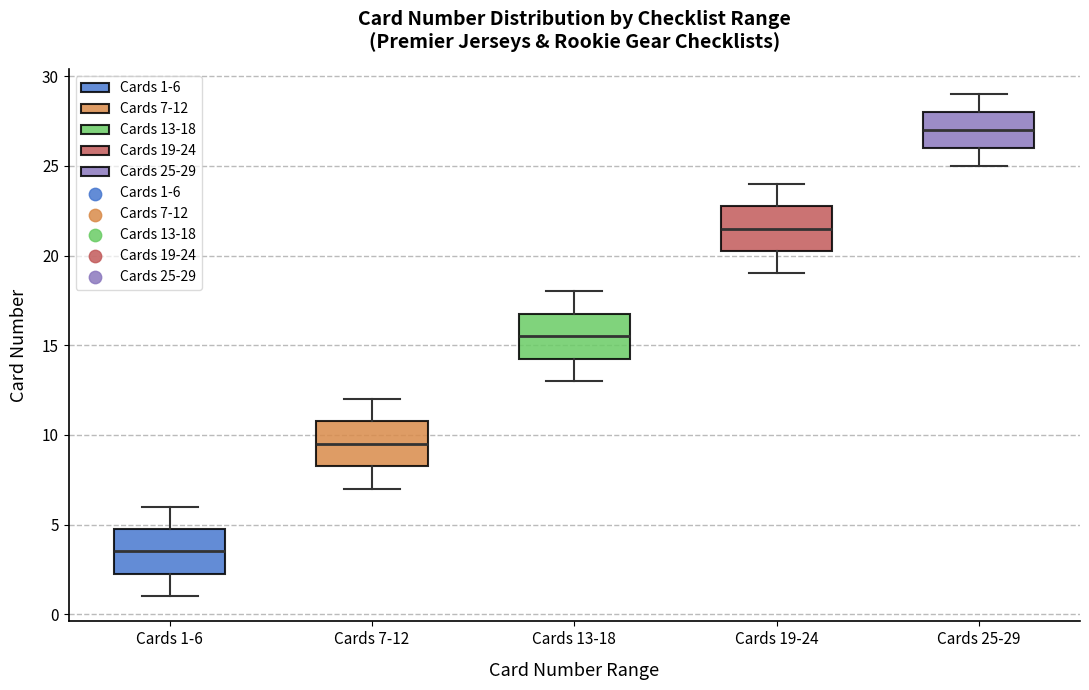

Where is the lower edge of the box for Cards 7-12 on the y-axis? The values are not printed on the chart, so give them approximately, as read against the axis.

8.5